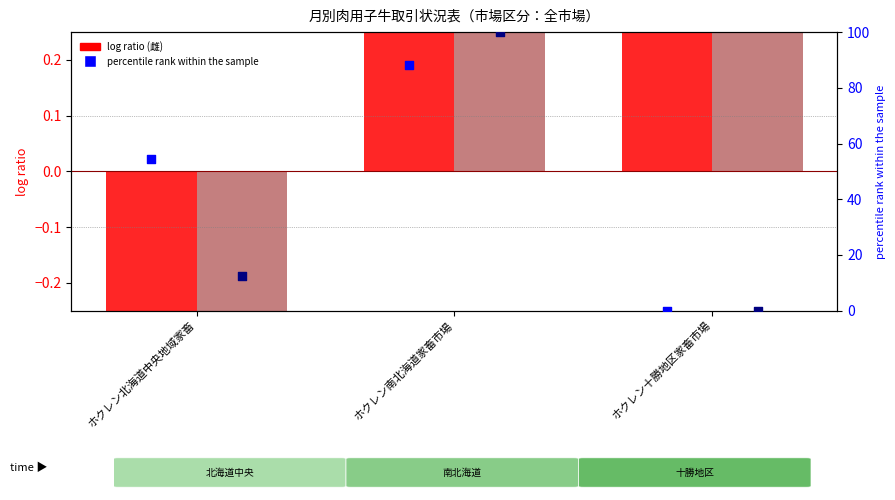

Which series has the widest spread of Y values?

雄 percentile rank